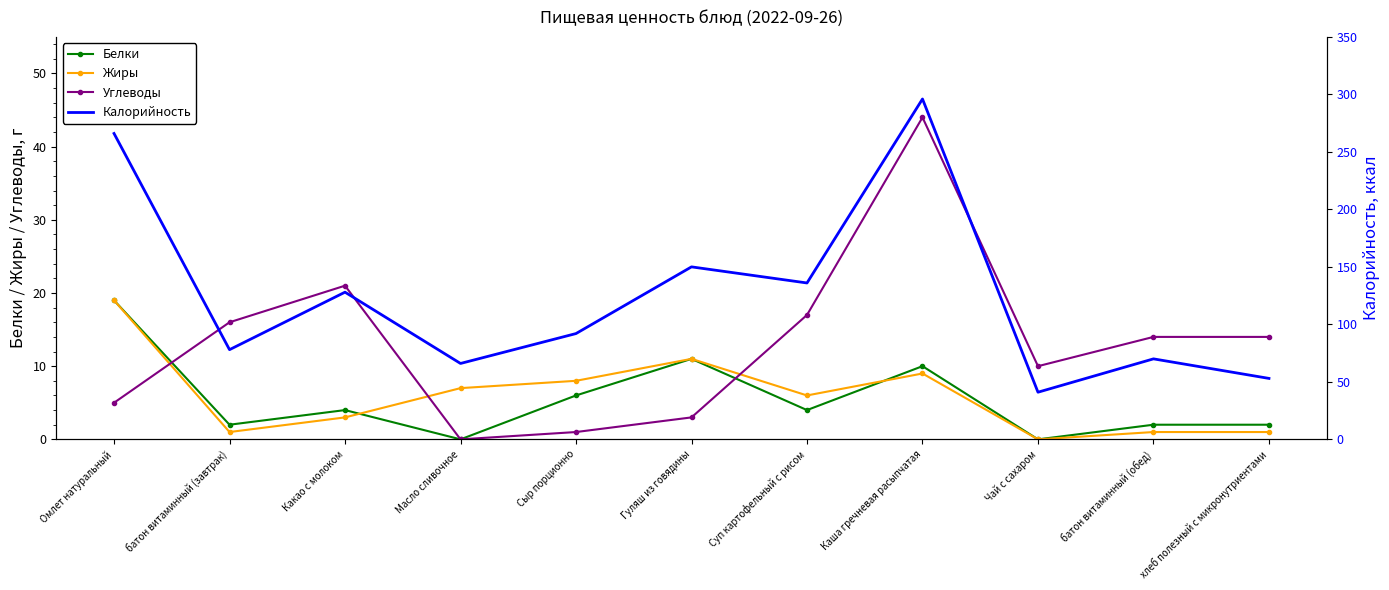

How many interior local valleys does the Углеводы series have?

2